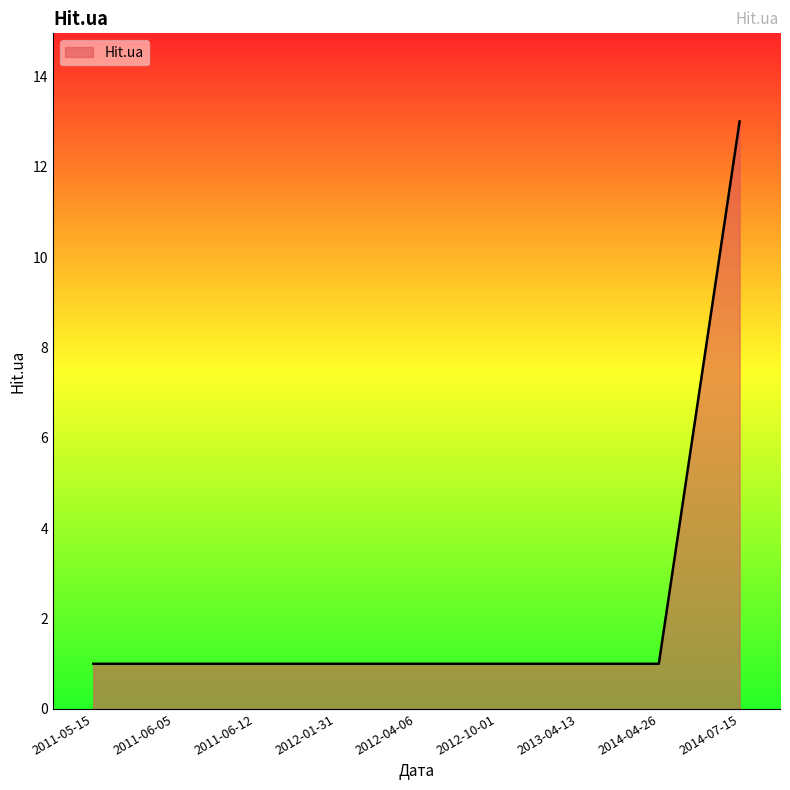

Which has a higher value, 2014-07-15 or 2012-04-06?

2014-07-15